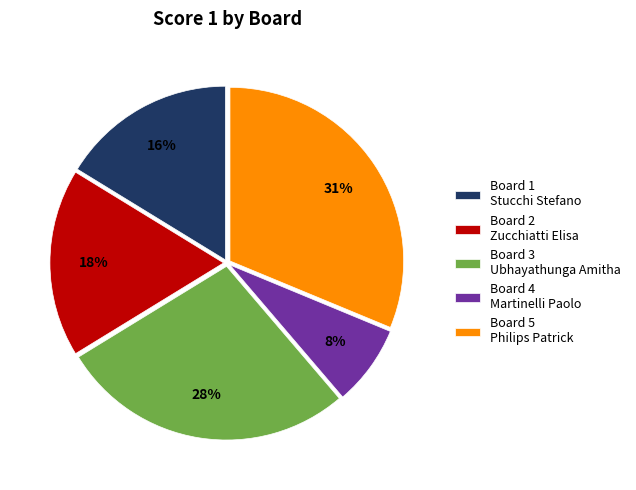

True or false: Board 4 Martinelli Paolo accounts for 1% of the total.

False